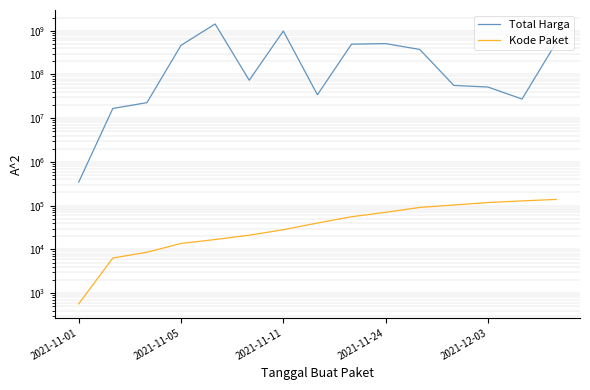

Count the number of categories in the chart.

15